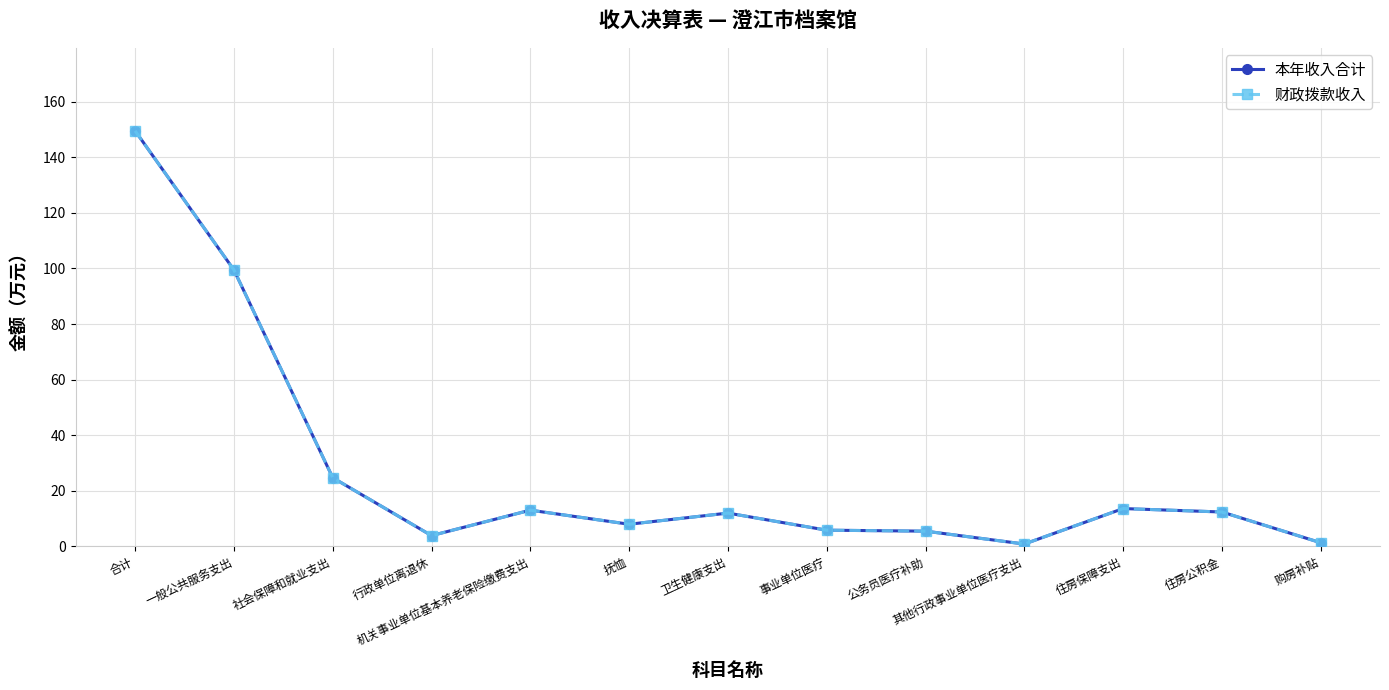

True or false: 本年收入合计 has a value of 0.8 at 其他行政事业单位医疗支出.

True